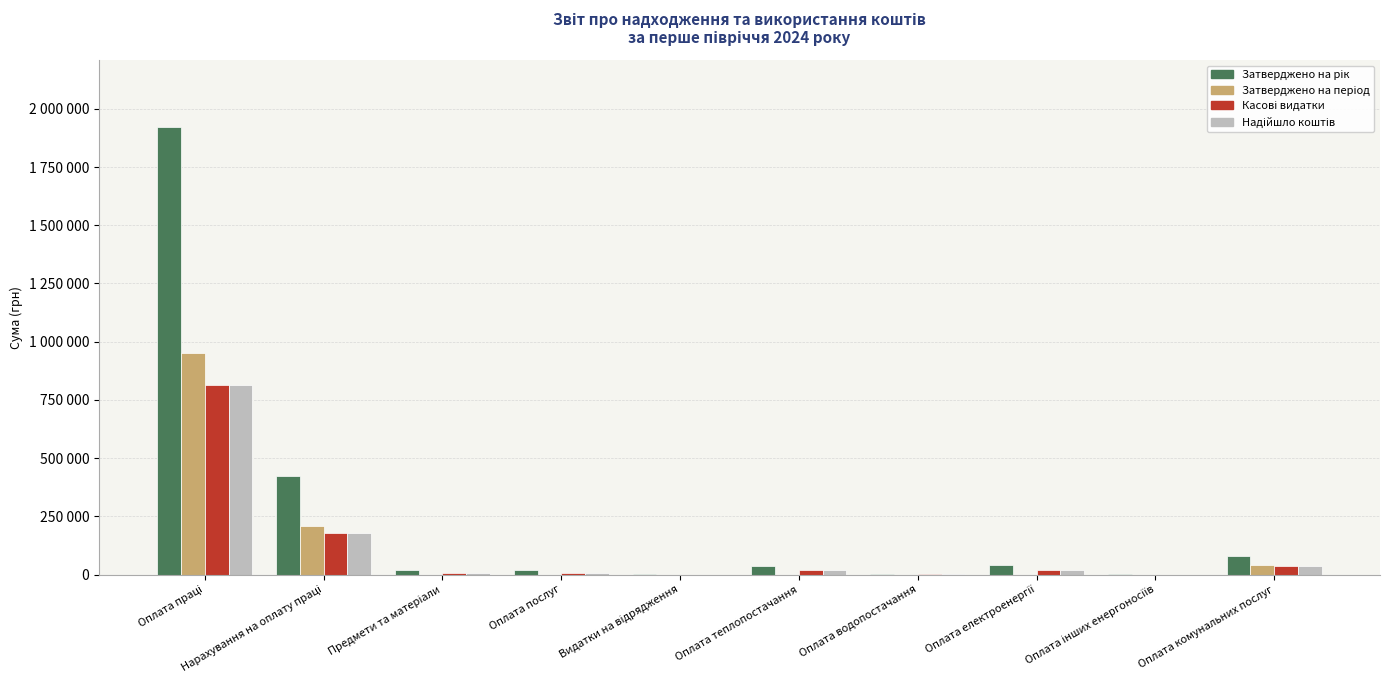

At Оплата теплопостачання, list the series in order from largest to smallest.

Затверджено на рік, Касові видатки, Надійшло коштів, Затверджено на період